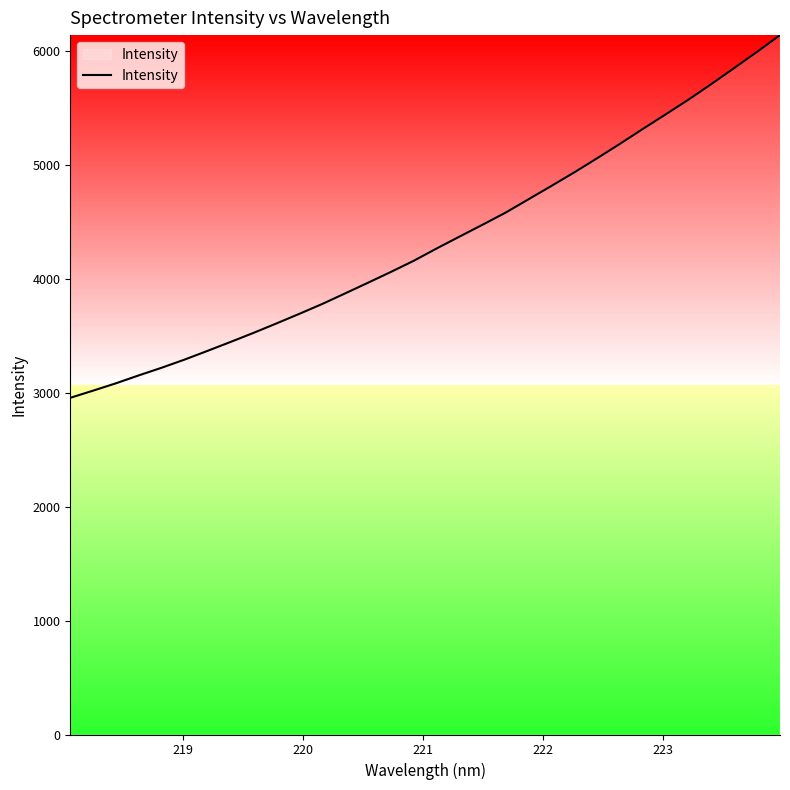

Does the chart display data point markers on the line(s)?

No